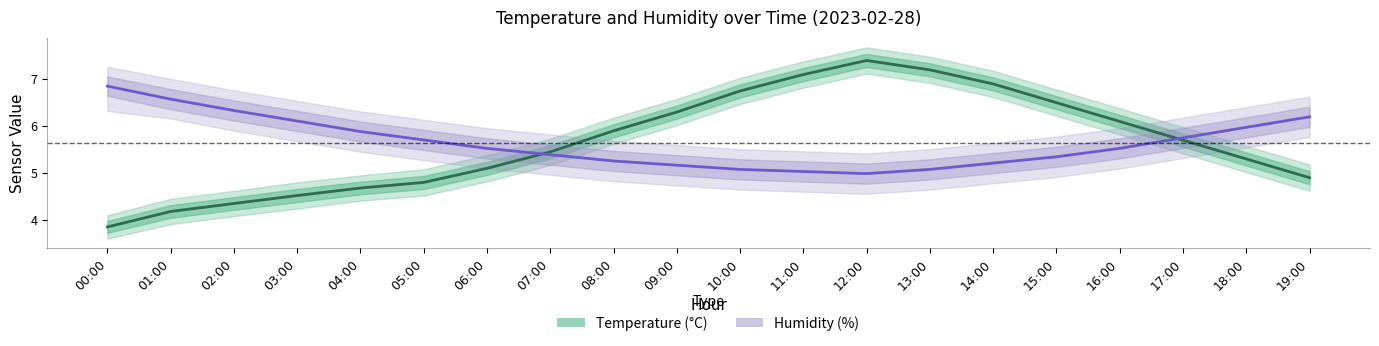

Reading left to right, list all the values displayed in this chart.

temperature: 3.9	4.2	4.3	4.5	4.7	4.8	5.1	5.5	5.9	6.3	6.8	7.1	7.4	7.2	6.9	6.5	6.1	5.7	5.3	4.9
humidity: 6.9	6.6	6.3	6.1	5.9	5.7	5.5	5.4	5.3	5.2	5.1	5.0	5.0	5.1	5.2	5.3	5.5	5.7	6.0	6.2